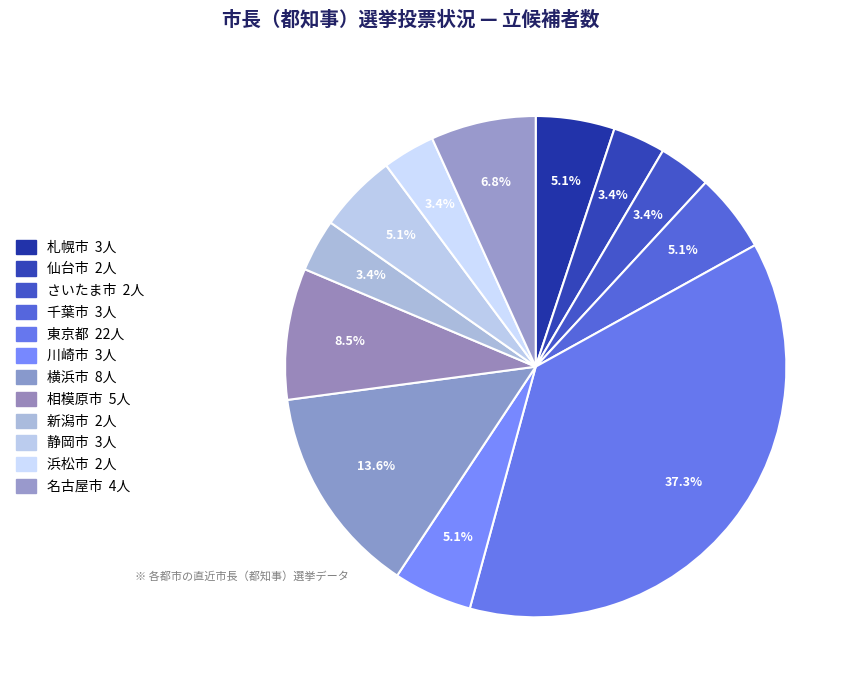

Count the number of slices in the pie.

12